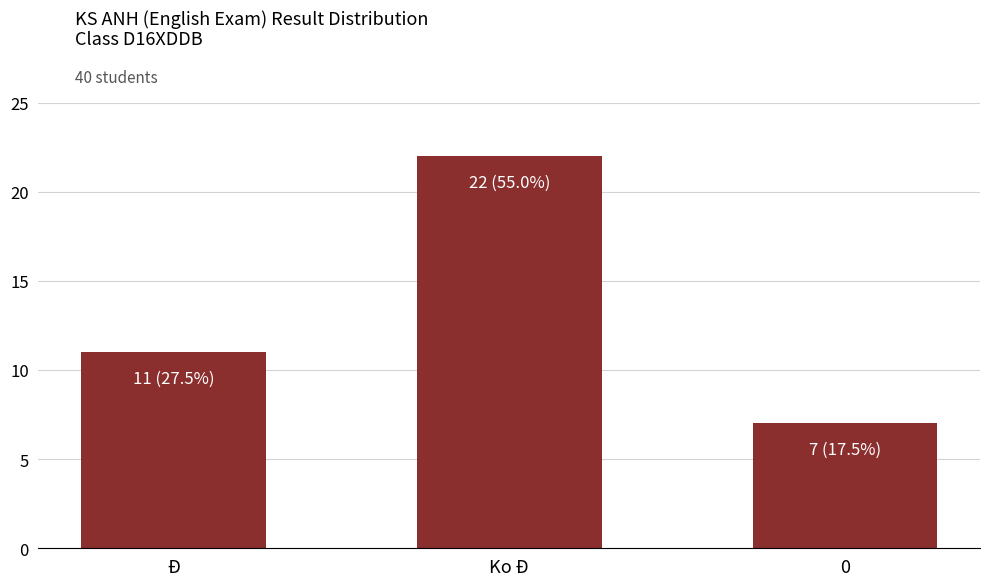

What is the difference between the maximum and minimum values?

15